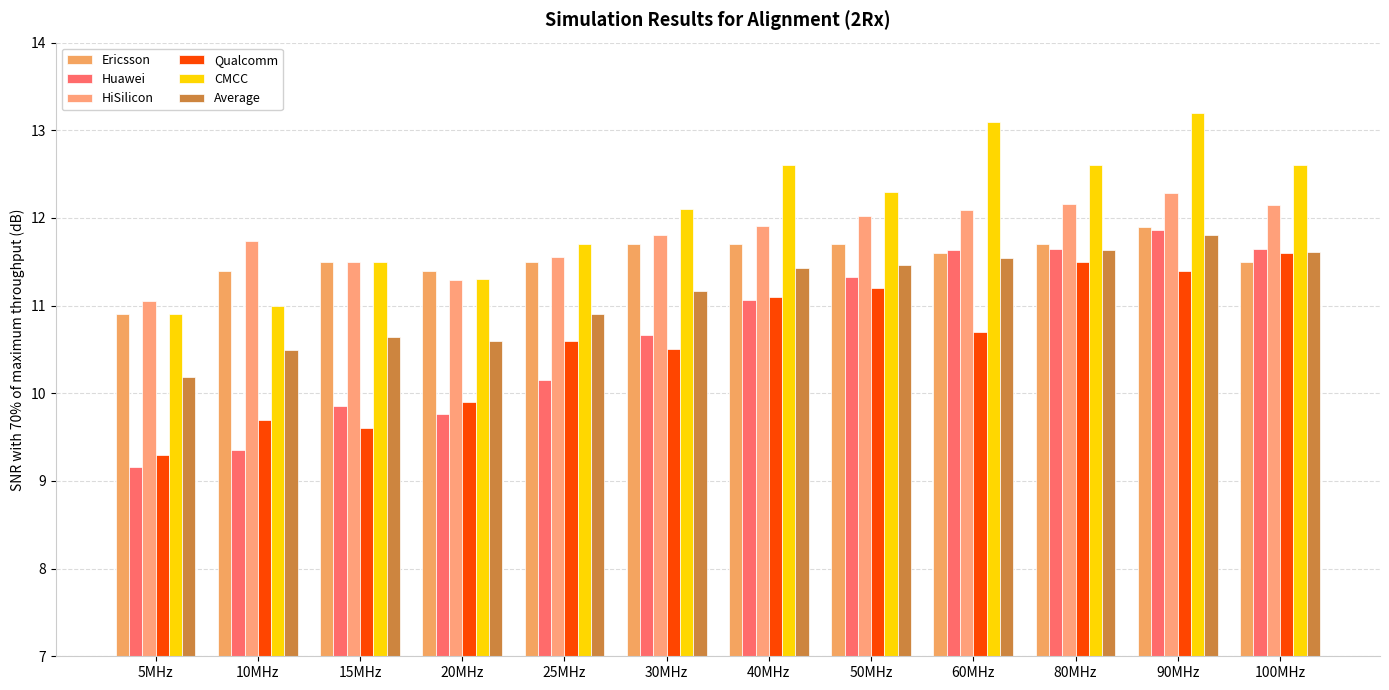

What is the difference between the maximum and second lowest values in the Ericsson series?

0.5